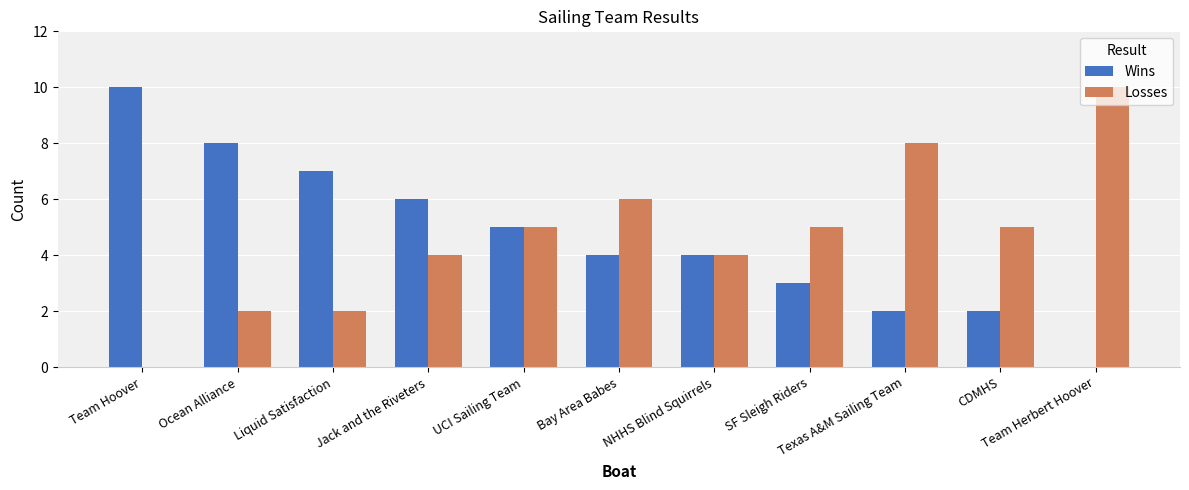

What is the highest value of the Wins series?

10